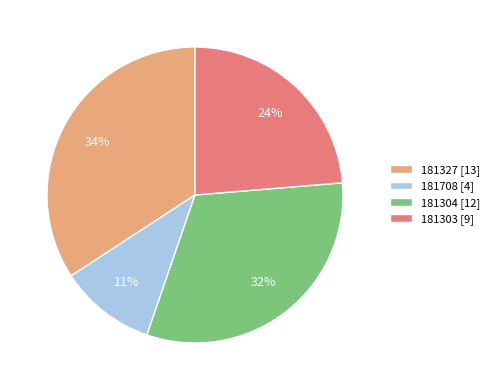

The 181304 slice represents 17% of the pie. True or false?

False